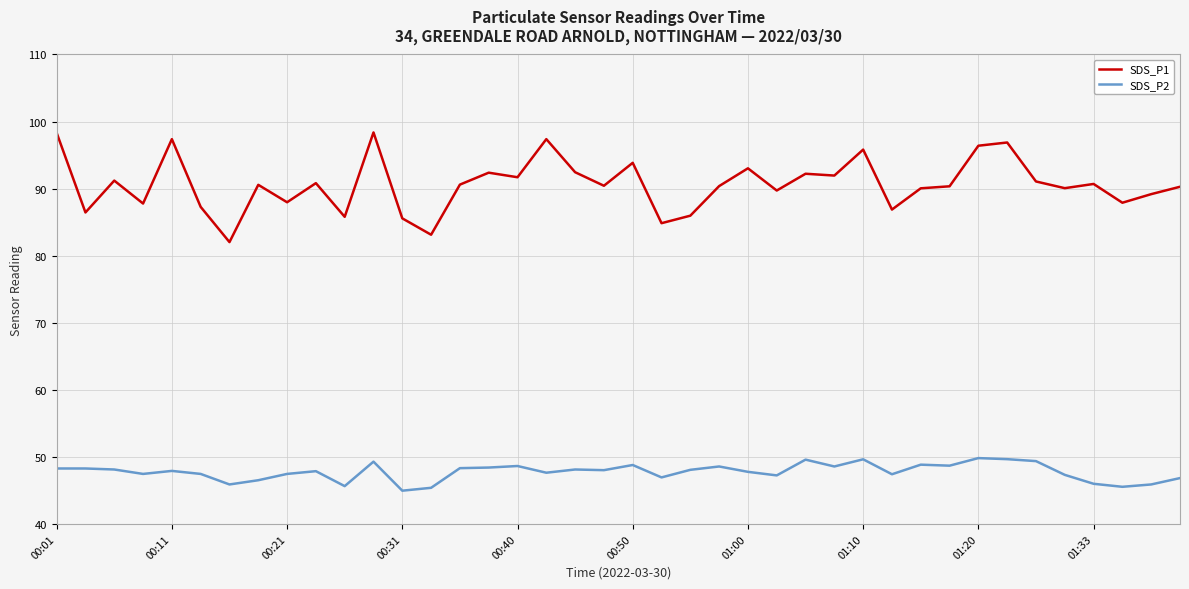

List the series in order of their peak value, highest first.

SDS_P1, SDS_P2